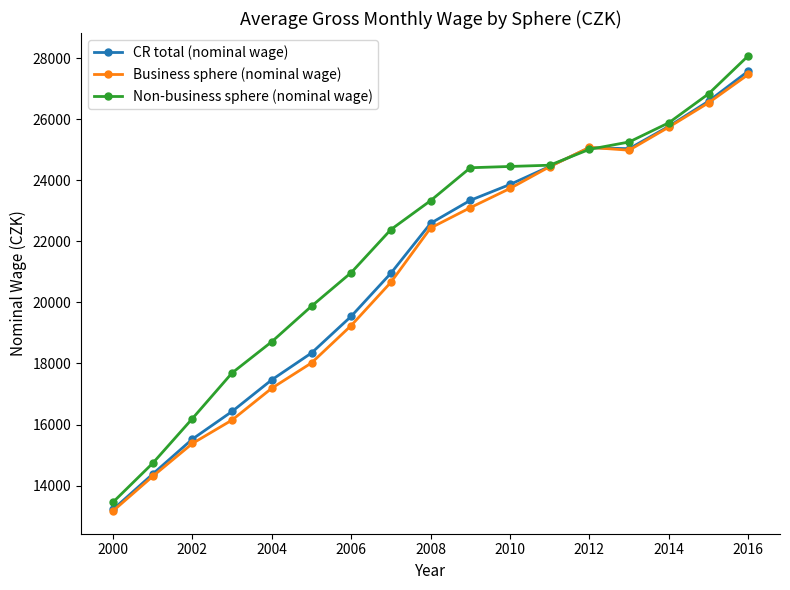

True or false: Business sphere (nominal wage) has more than 2 points higher than both neighbors.

False